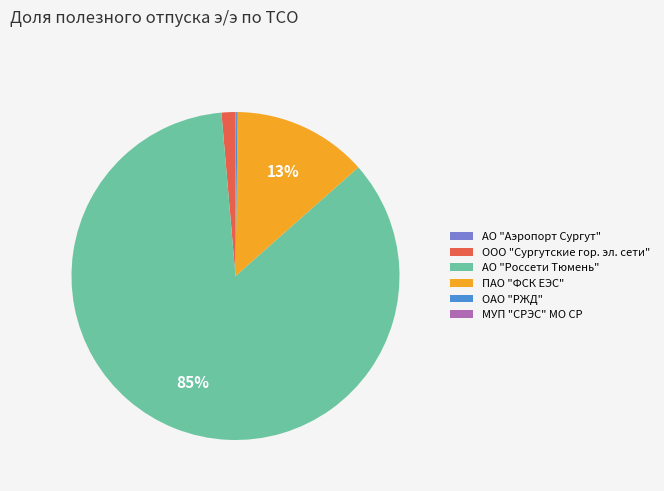

Which has a higher value, АО "Россети Тюмень" or ПАО "ФСК ЕЭС"?

АО "Россети Тюмень"